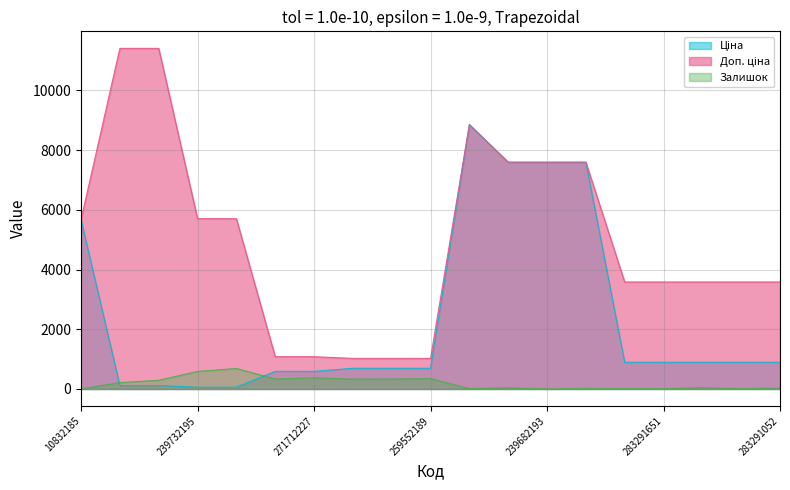

Which category has the highest value in the Ціна series?

248922198